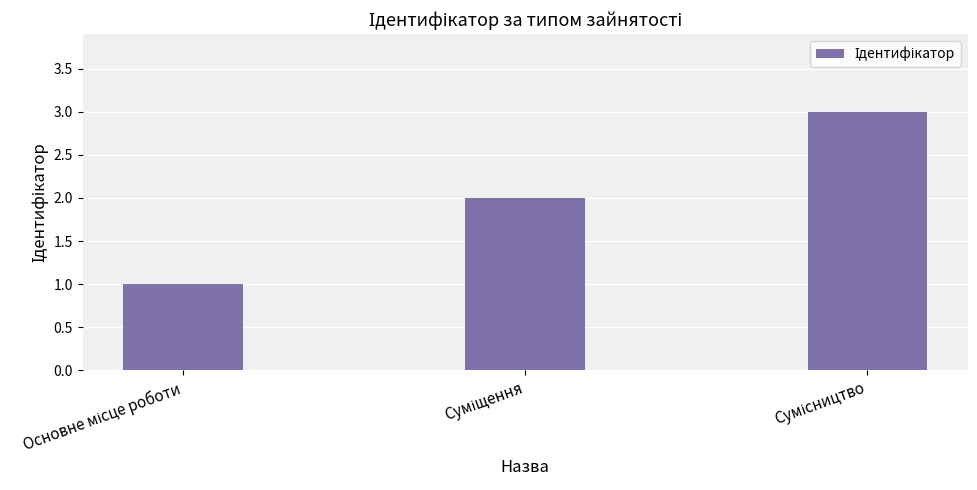

What is the sum of all values?

6